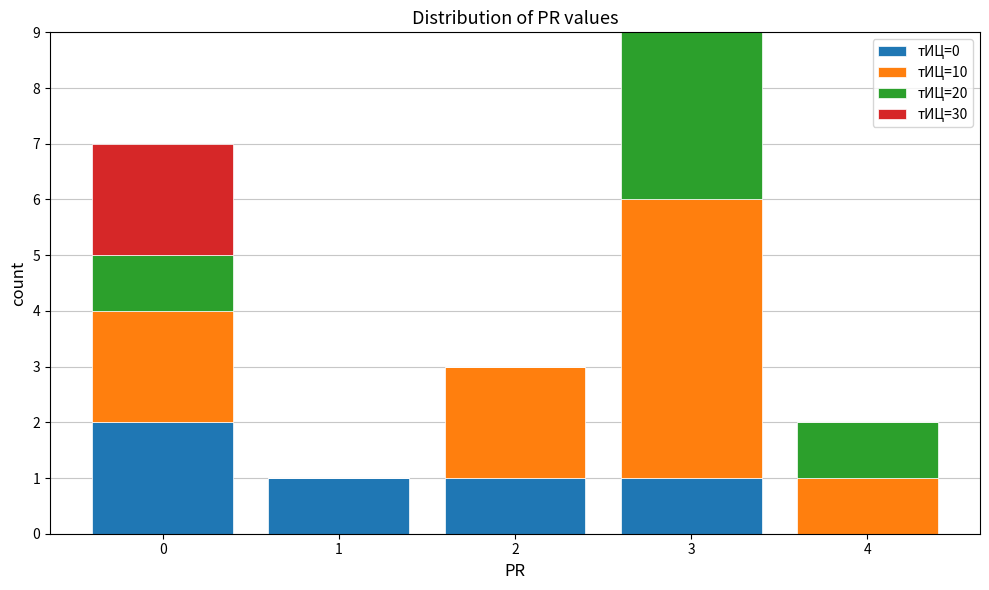

Reading left to right, transcribe this chart: for each stacked bar, give the range it covers on the x-axis and its total height. The values are not printed on the chart, so give them approximately, as read against the axis.

-0.5 to 0.5: 7
0.5 to 1.5: 1
1.5 to 2.5: 3
2.5 to 3.5: 9
3.5 to 4.5: 2